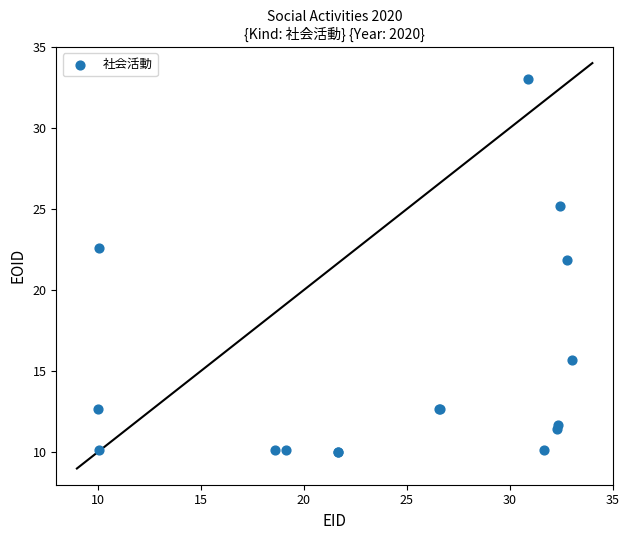

What Y value in the scatter plot is closest to 21?

21.9